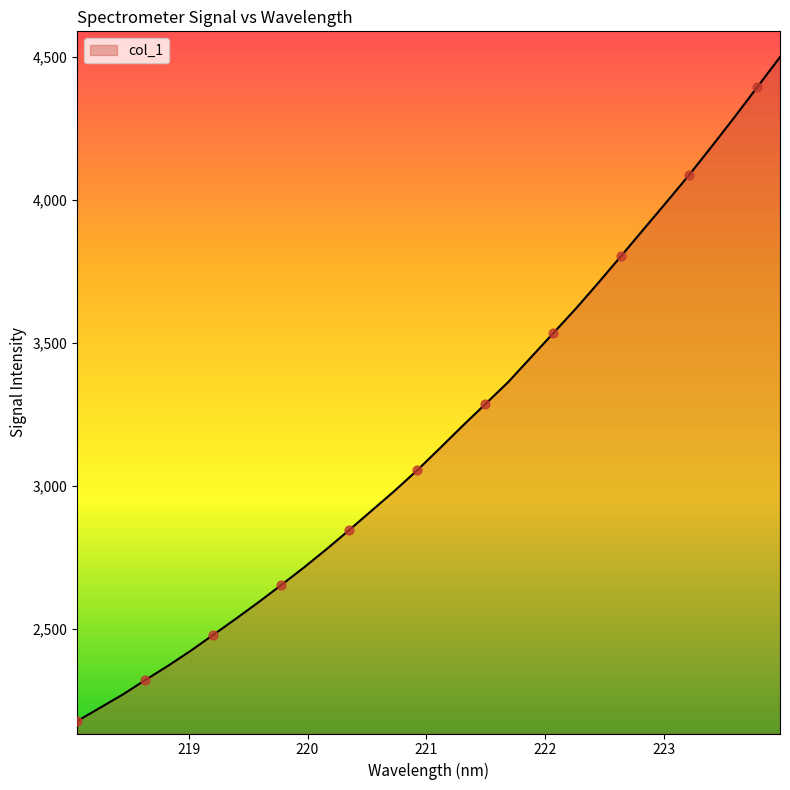

What is the minimum value shown in the chart?

2179.3